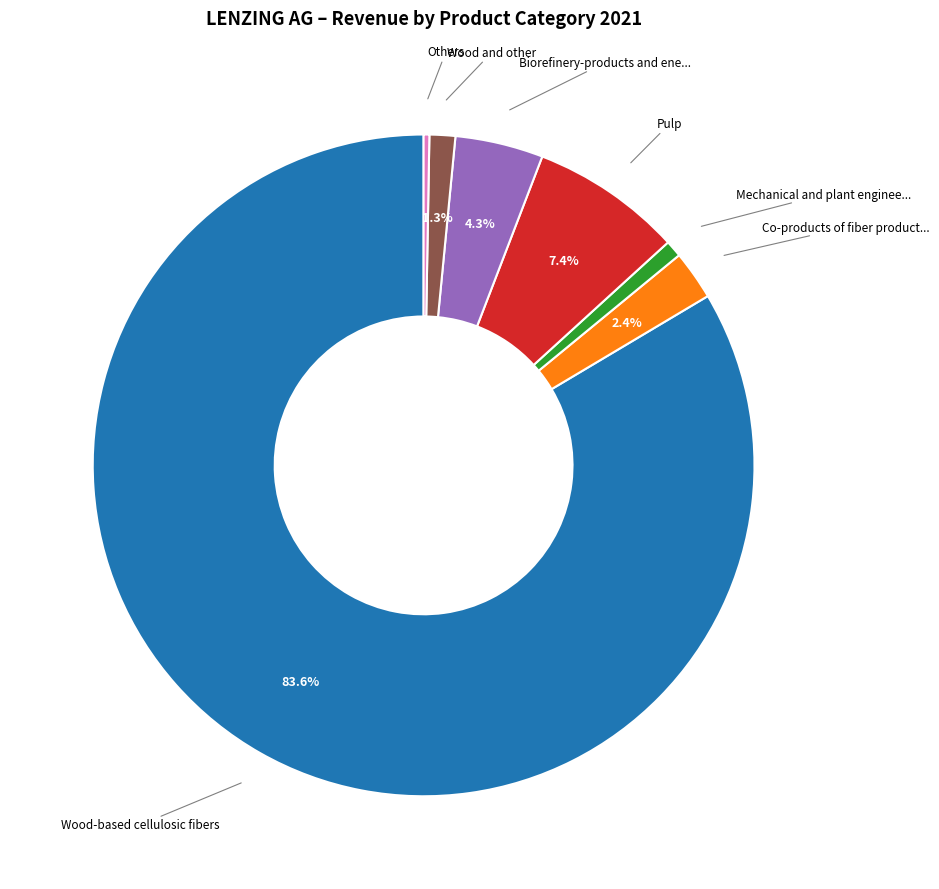

What is the smallest slice in the pie chart?

Others